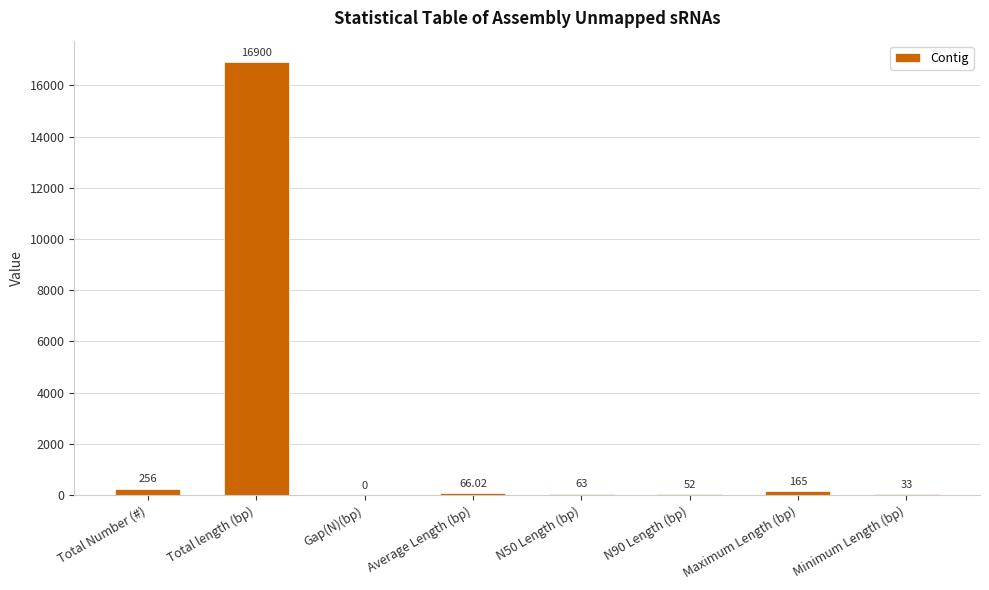

Reading right to left, transcribe all the data shown in this chart.

Minimum Length (bp)=33.0	Maximum Length (bp)=165.0	N90 Length (bp)=52.0	N50 Length (bp)=63.0	Average Length (bp)=66.0	Gap(N)(bp)=0.0	Total length (bp)=16900.0	Total Number (#)=256.0